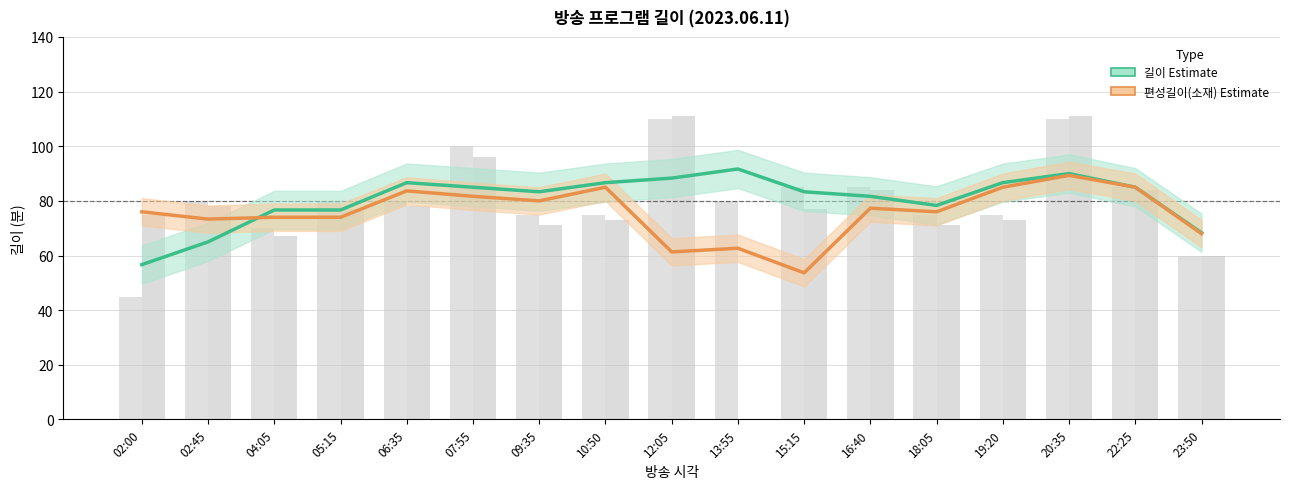

What is the label of the 3rd bar from the left?

04:05